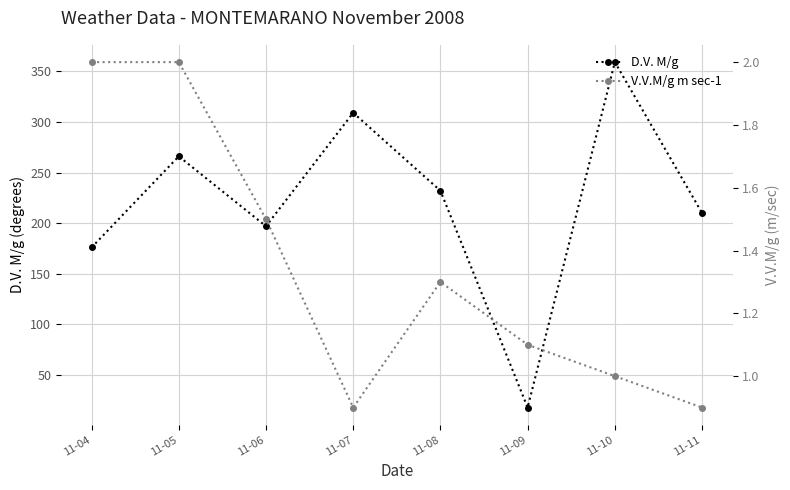

Rank the series by their maximum value, from lowest to highest.

V.V.M/g m sec-1, D.V. M/g